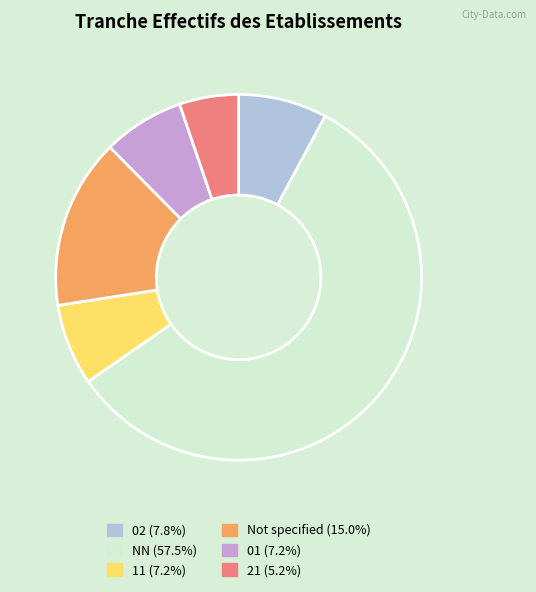

Approximately how many times larger is the value at 02 (7.8%) compared to 21 (5.2%)?

1.5